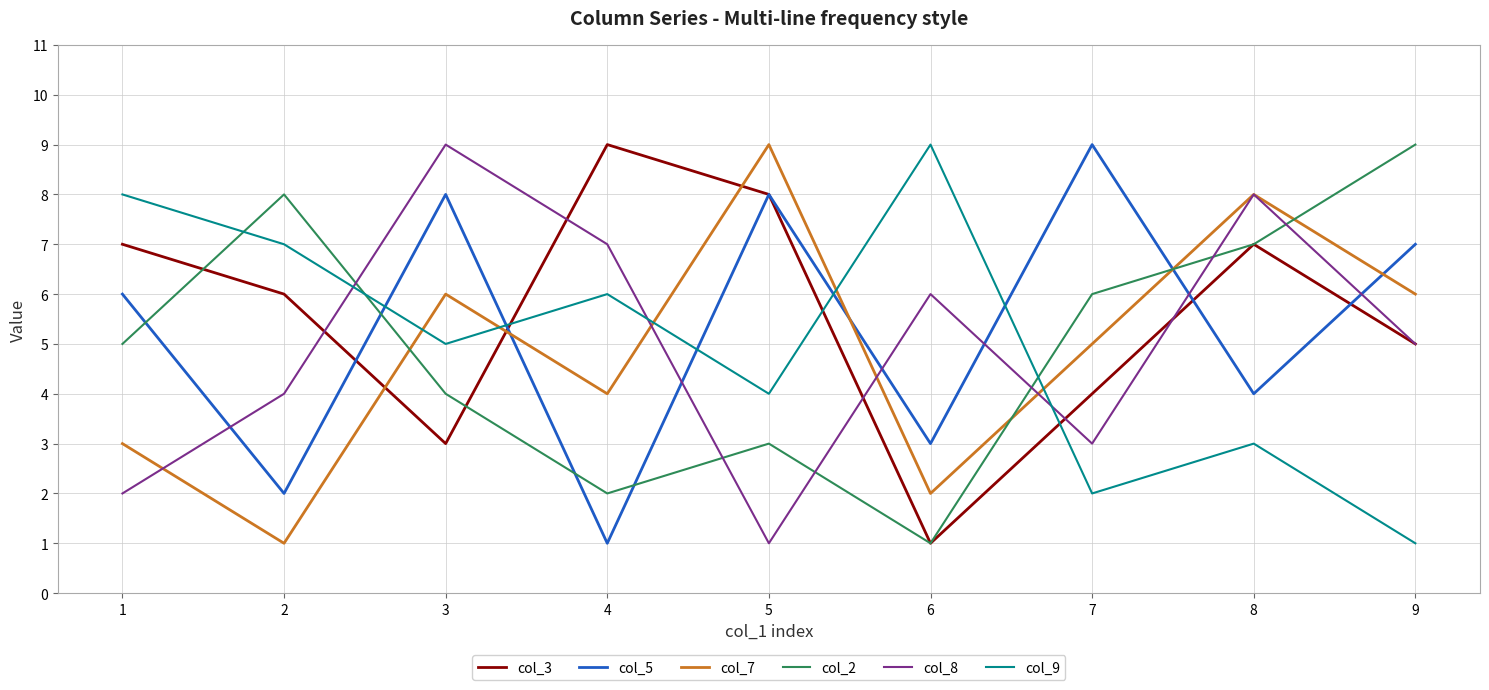

Count the col_3 values in the range 4 to 7.

5